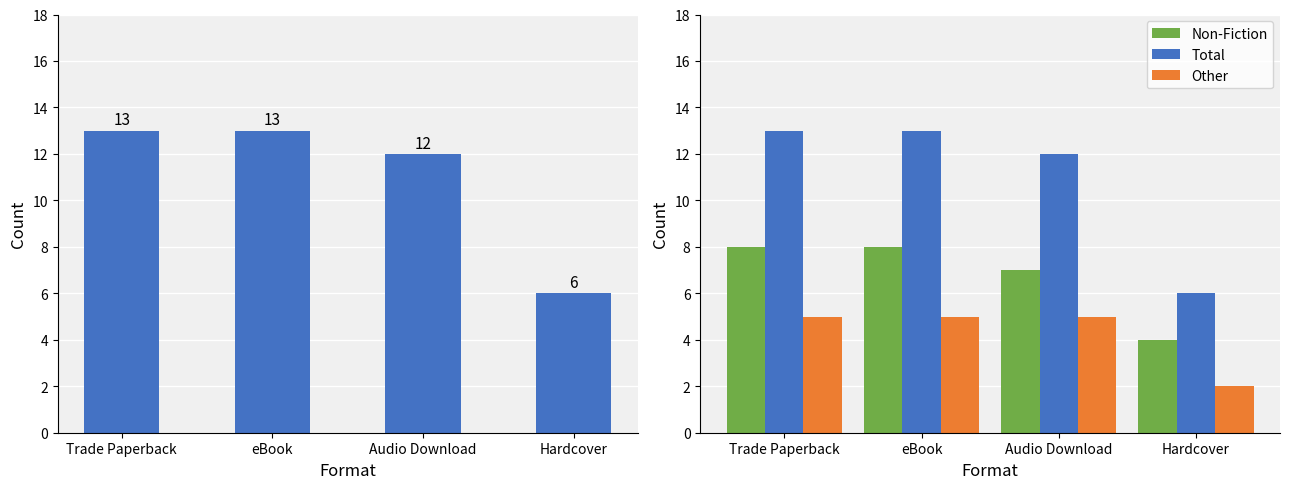

What is the value of the Total bar at the 4th from the left?

6